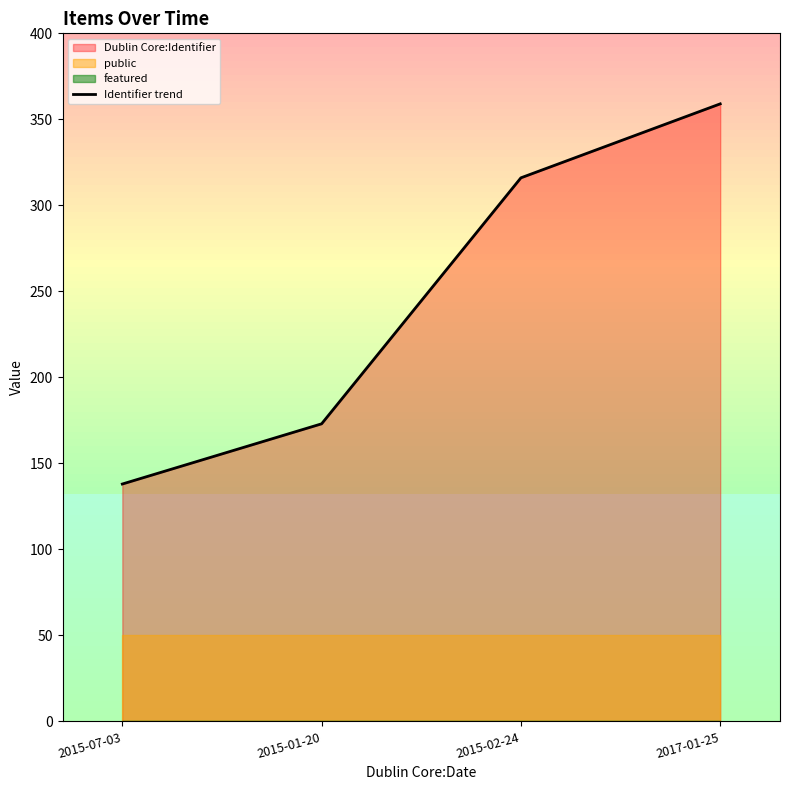

True or false: the data has more than 2 interior local peaks.

False